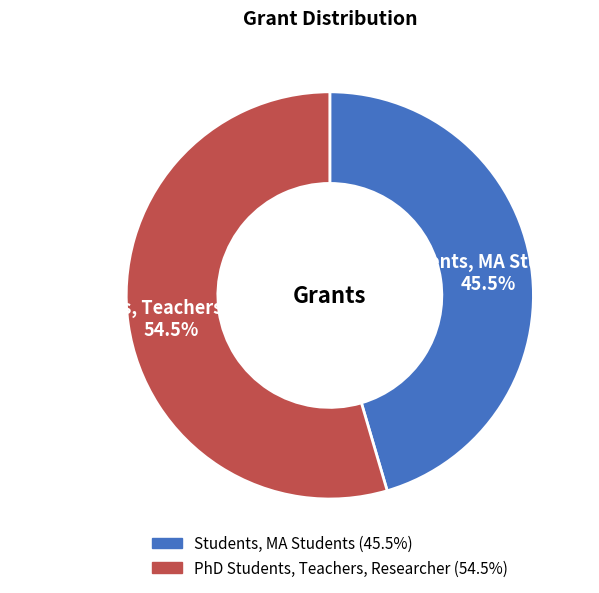

Count the number of slices in the pie.

2